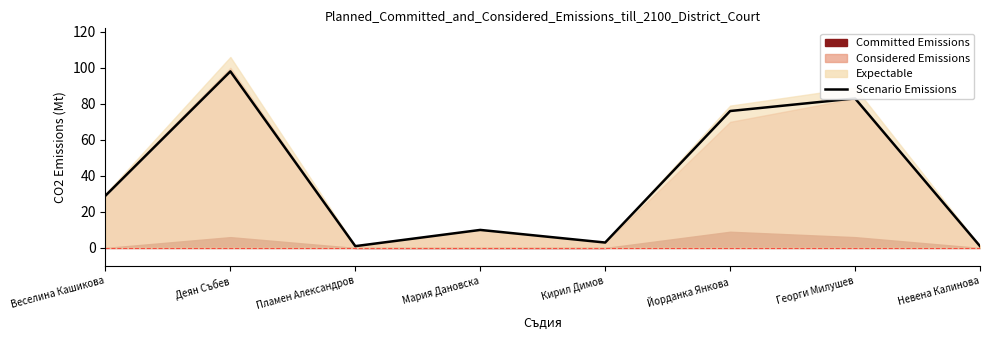

Rank the categories by value from highest to lowest.

Деян Събев, Георги Милушев, Йорданка Янкова, Веселина Кашикова, Мария Дановска, Кирил Димов, Пламен Александров, Невена Калинова